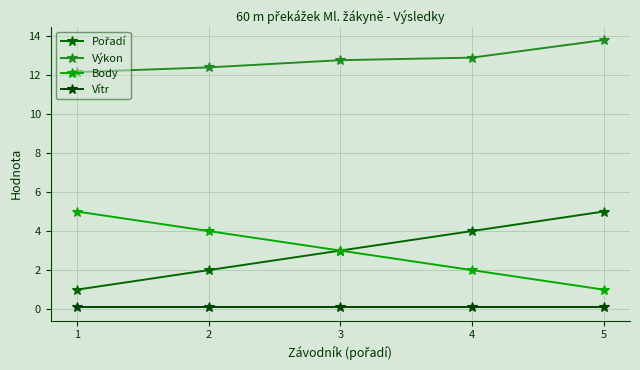

Does the chart have visible grid lines?

Yes